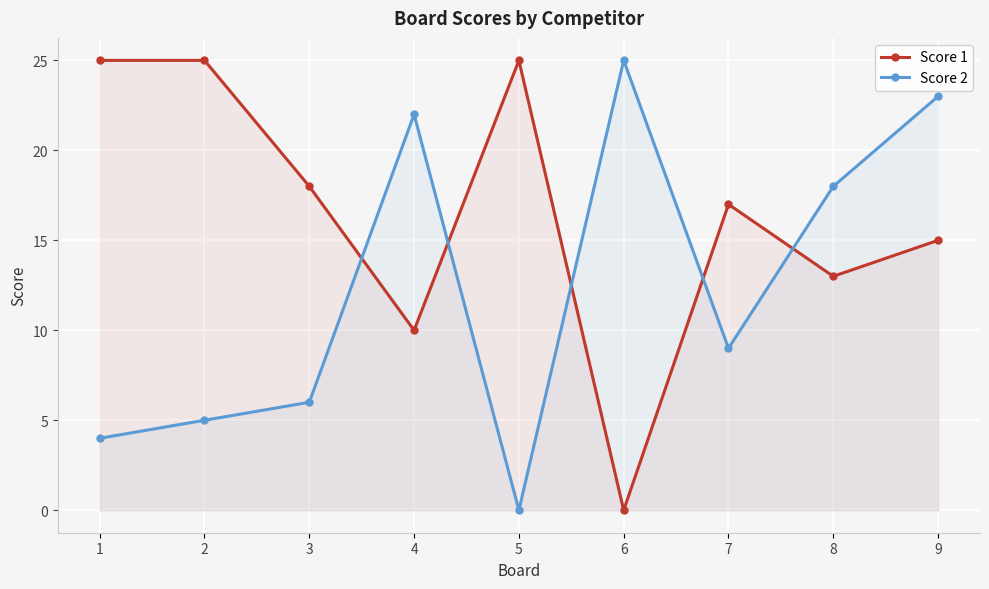

What are all the series names shown in the legend?

Score 1, Score 2